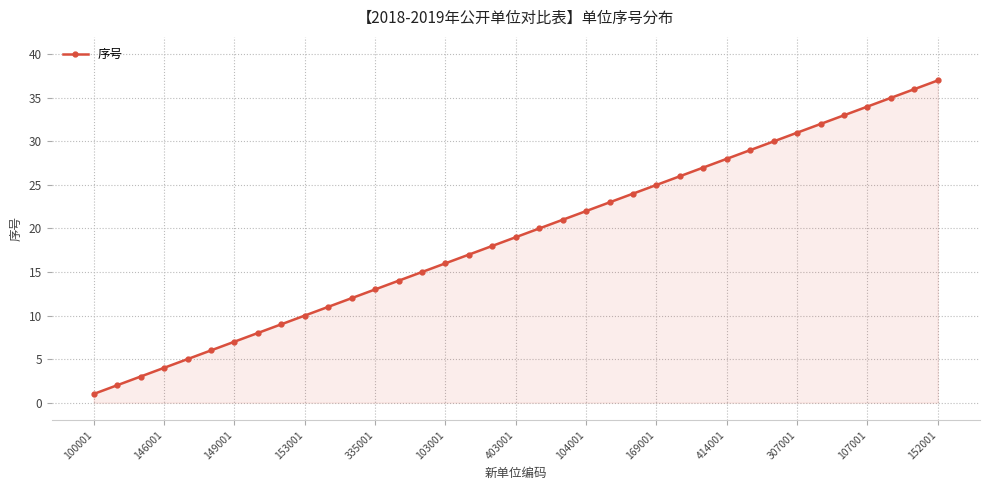

What is the average value?

19